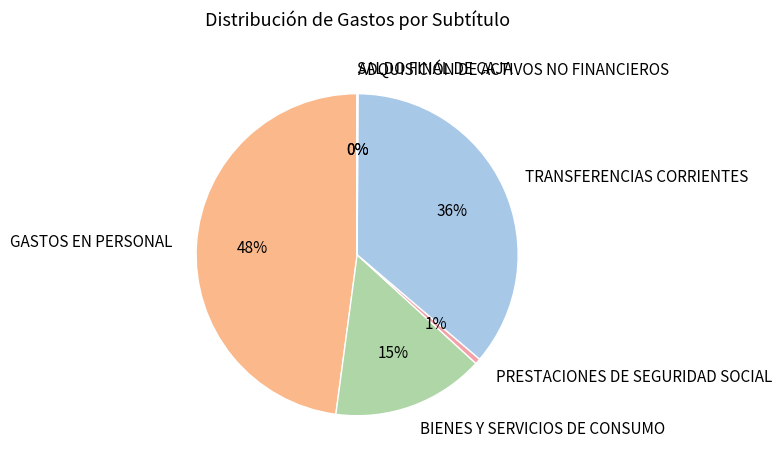

Is there any slice that represents more than half of the pie?

No